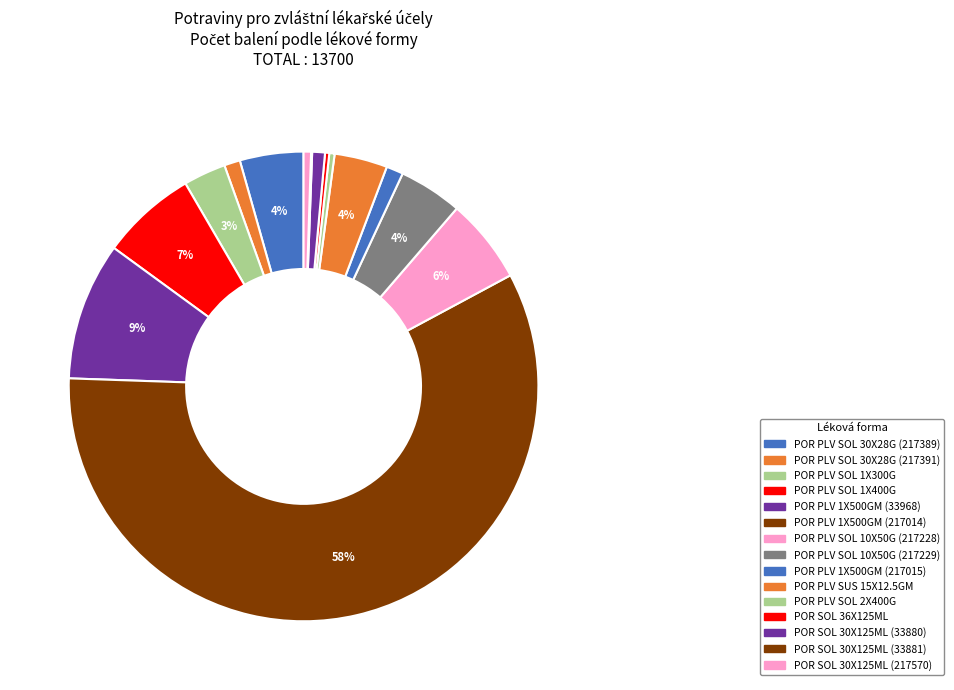

Rank the categories by value from lowest to highest.

POR SOL 30X125ML (33881), POR SOL 36X125ML, POR PLV SOL 2X400G, POR SOL 30X125ML (217570), POR SOL 30X125ML (33880), POR PLV SOL 30X28G (217391), POR PLV 1X500GM (217015), POR PLV SOL 1X300G, POR PLV SUS 15X12.5GM, POR PLV SOL 30X28G (217389), POR PLV SOL 10X50G (217229), POR PLV SOL 10X50G (217228), POR PLV SOL 1X400G, POR PLV 1X500GM (33968), POR PLV 1X500GM (217014)